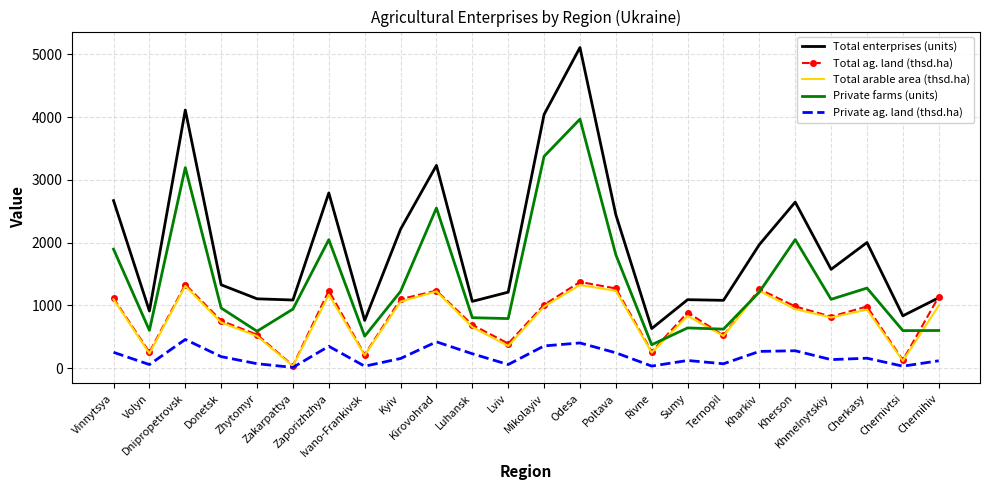

What is the difference between the second highest and second lowest values in the Total enterprises (units) series?

3352.0